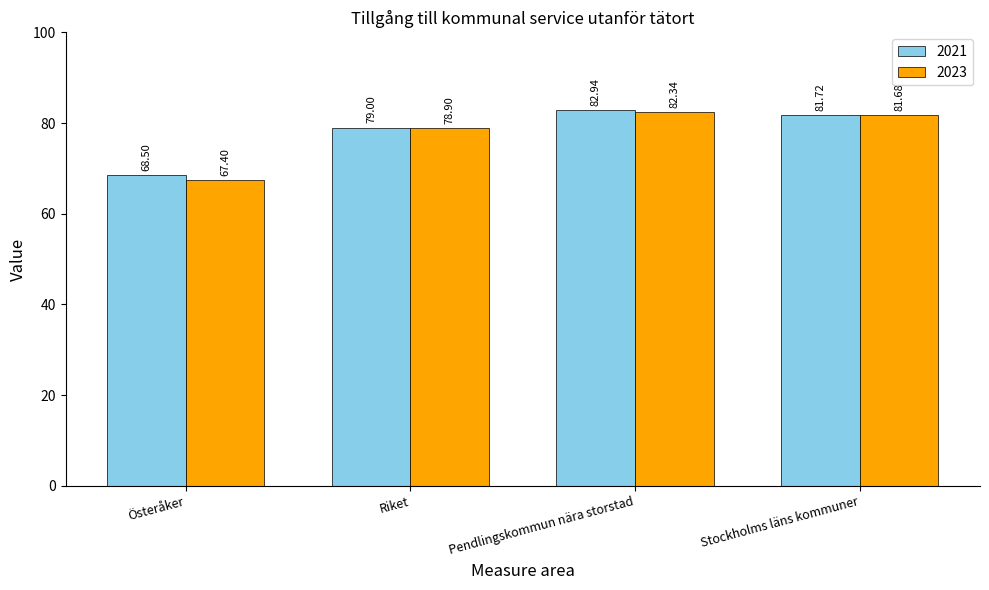

Reading left to right, transcribe all the data shown in this chart.

2021: 68.5	79.0	82.9	81.7
2023: 67.4	78.9	82.3	81.7